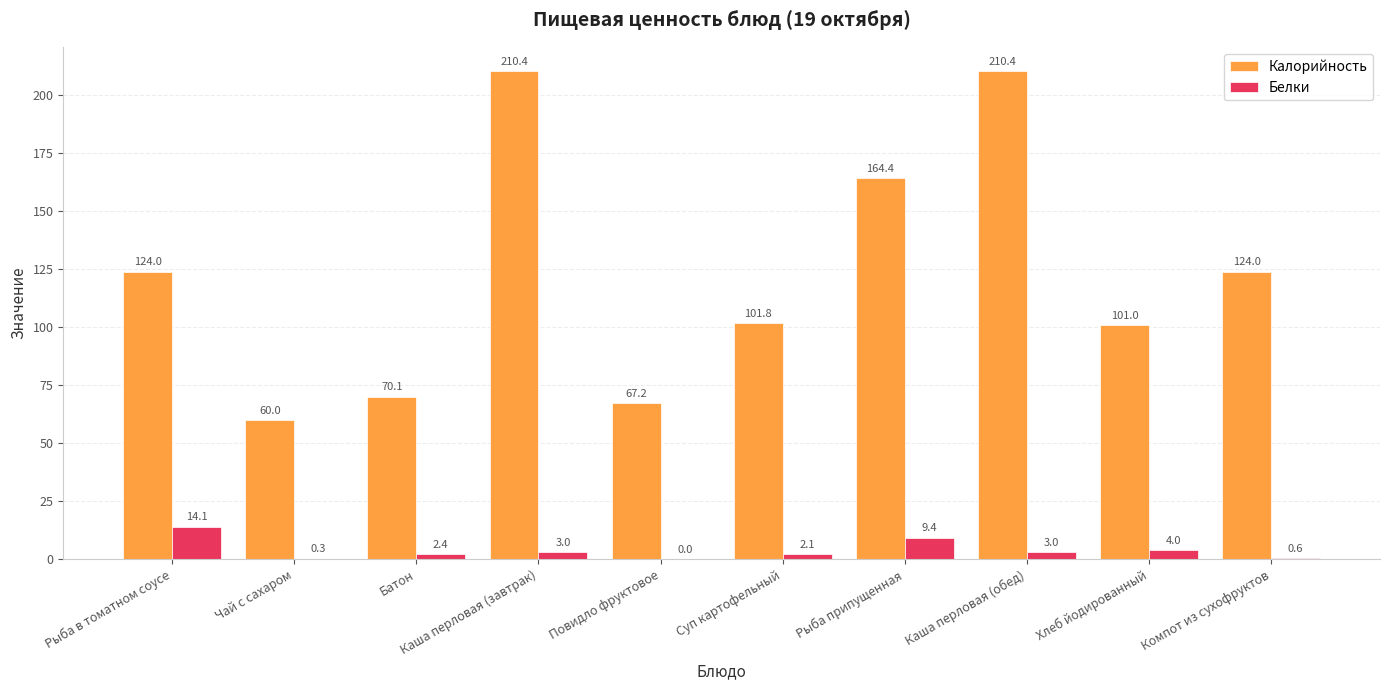

Is it true that Калорийность equals 210.4 at Каша перловая (завтрак)?

True